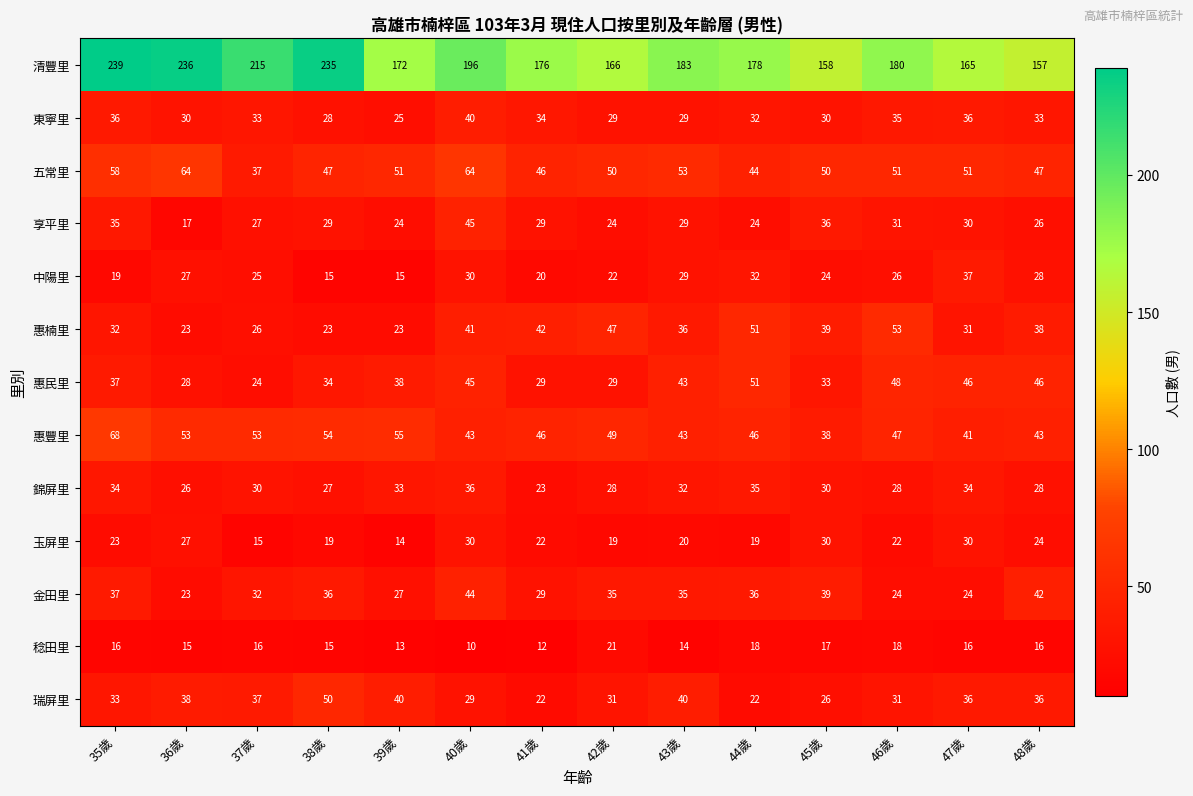

Read the 五常里 value at 48歲, to the nearest 5.

45